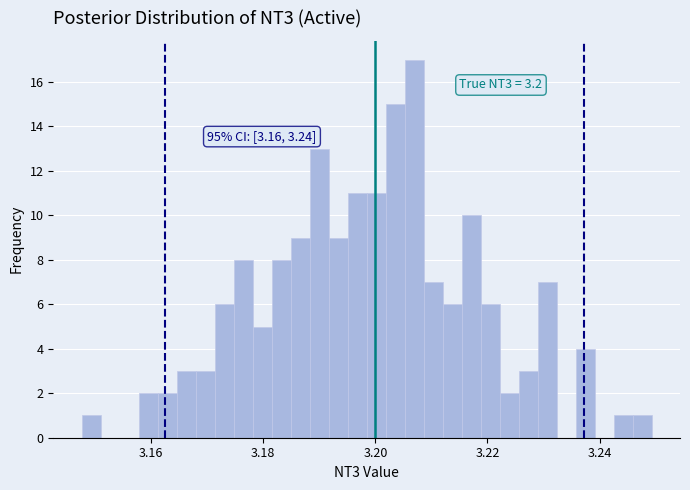

Around what value on the x-axis is the tallest bar? Give the approximate position of its centre, as read against the axis.

3.206